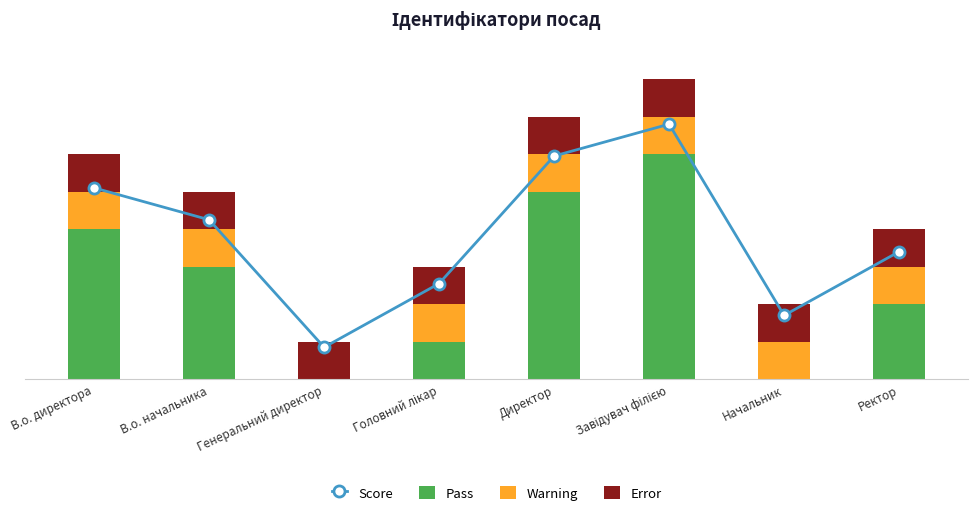

Reading right to left, extract all data points from this chart.

Score: 3.4	1.7	6.8	6.0	2.5	0.8	4.2	5.1
Pass: 2.0	0.0	6.0	5.0	1.0	0.0	3.0	4.0
Warning: 1.0	1.0	1.0	1.0	1.0	0.0	1.0	1.0
Error: 1.0	1.0	1.0	1.0	1.0	1.0	1.0	1.0